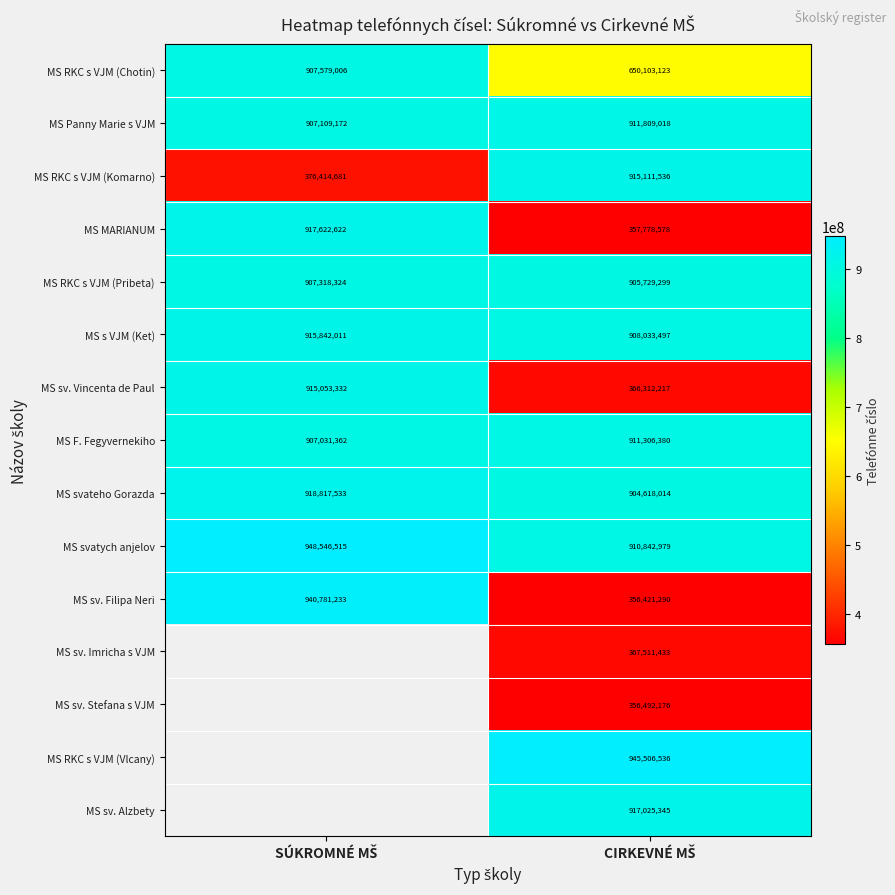

What is the minimum value for MS svatych anjelov?

910842979